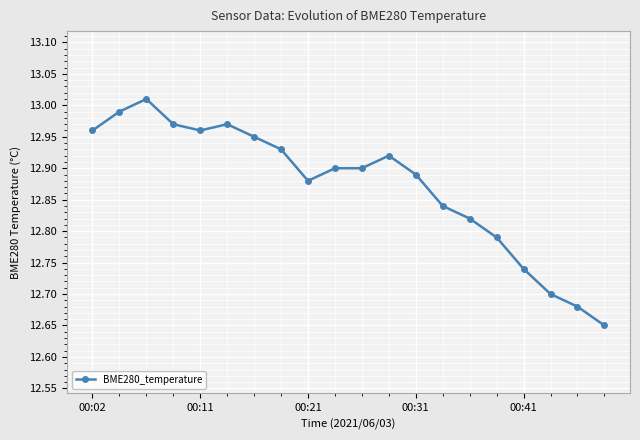

How many lines are shown in the chart?

1